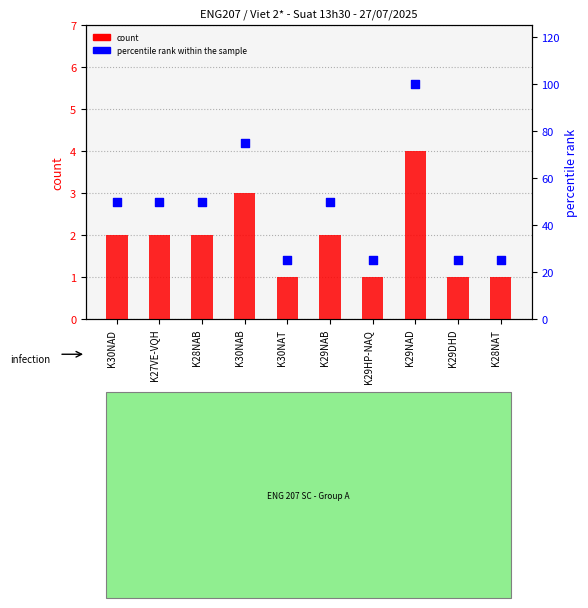

At which category is the sum across all series the highest?

K29NAD